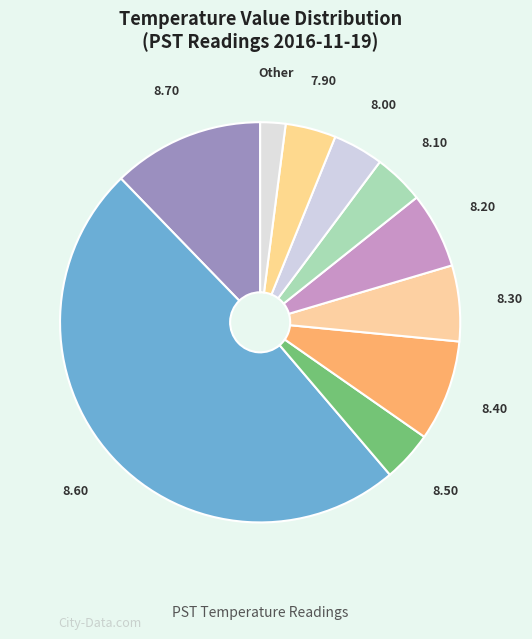

Which category has the smallest portion of the pie?

Other